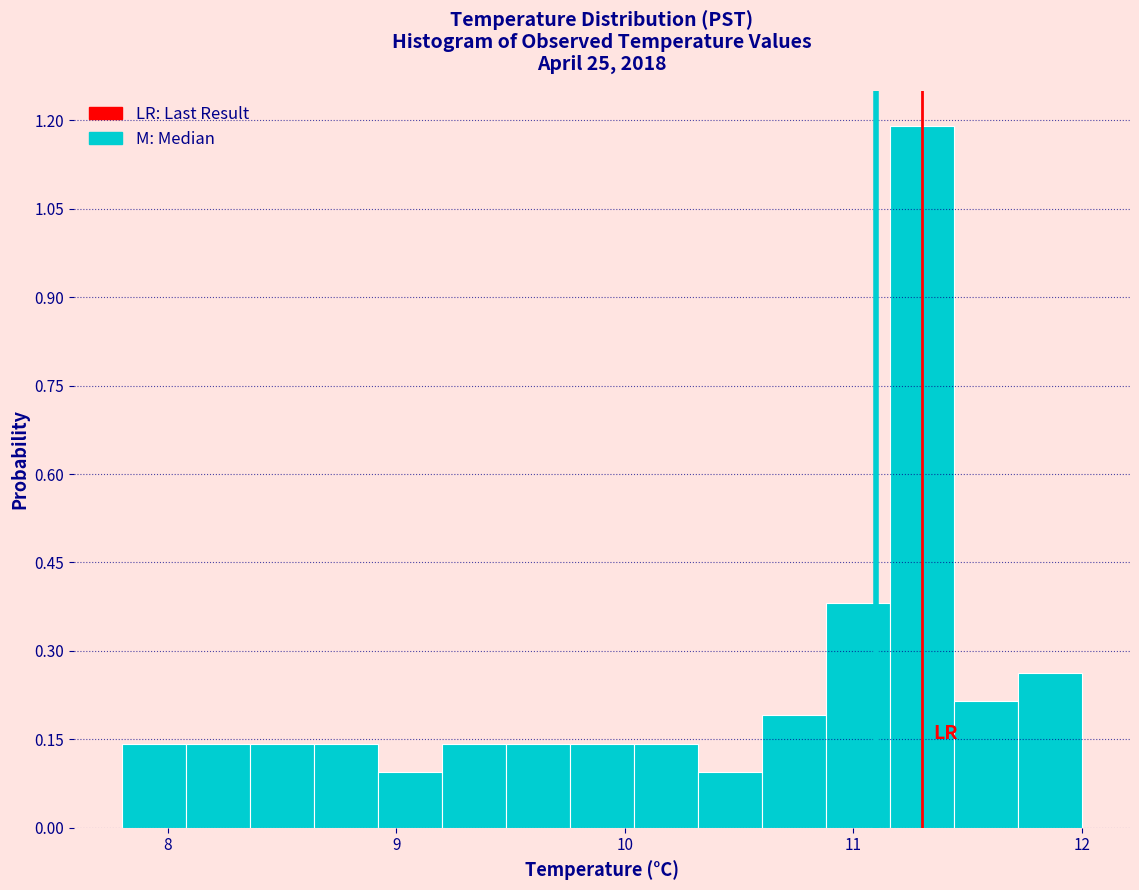

Read against the x-axis, roughly where is the centre of the tallest bar?

11.3